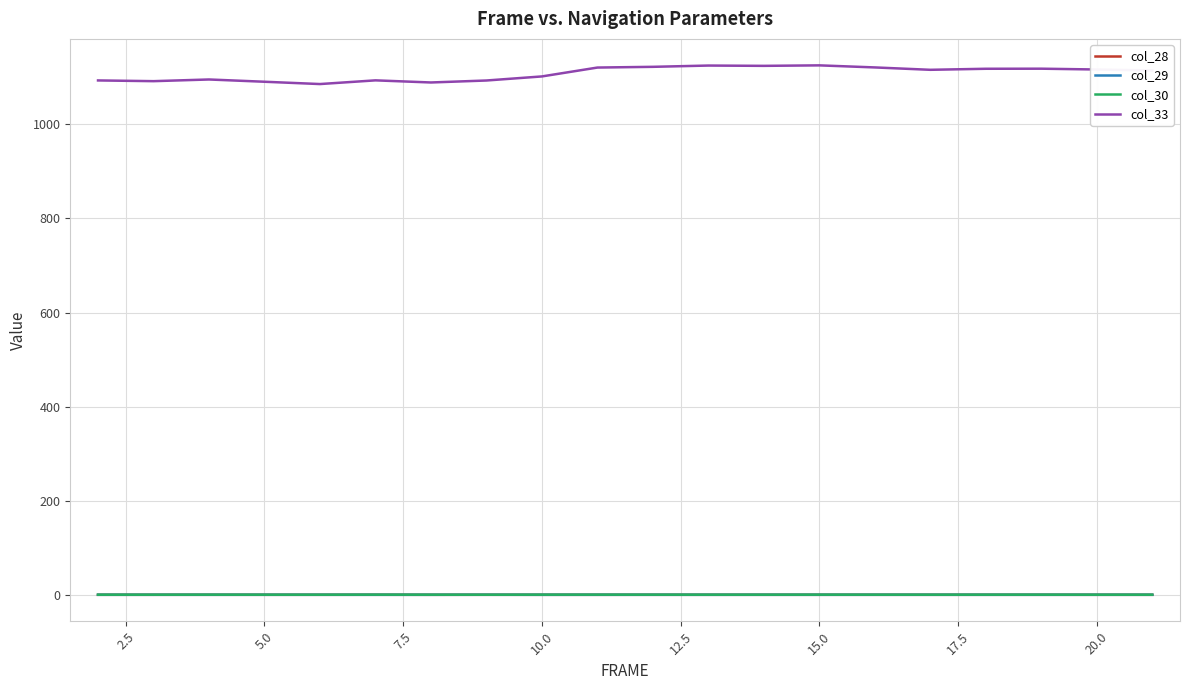

How many values in the col_28 series are below 0?

5